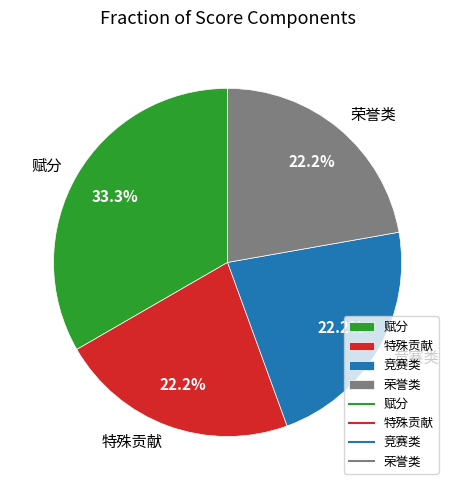

Does 赋分 account for over 50% of the chart?

No